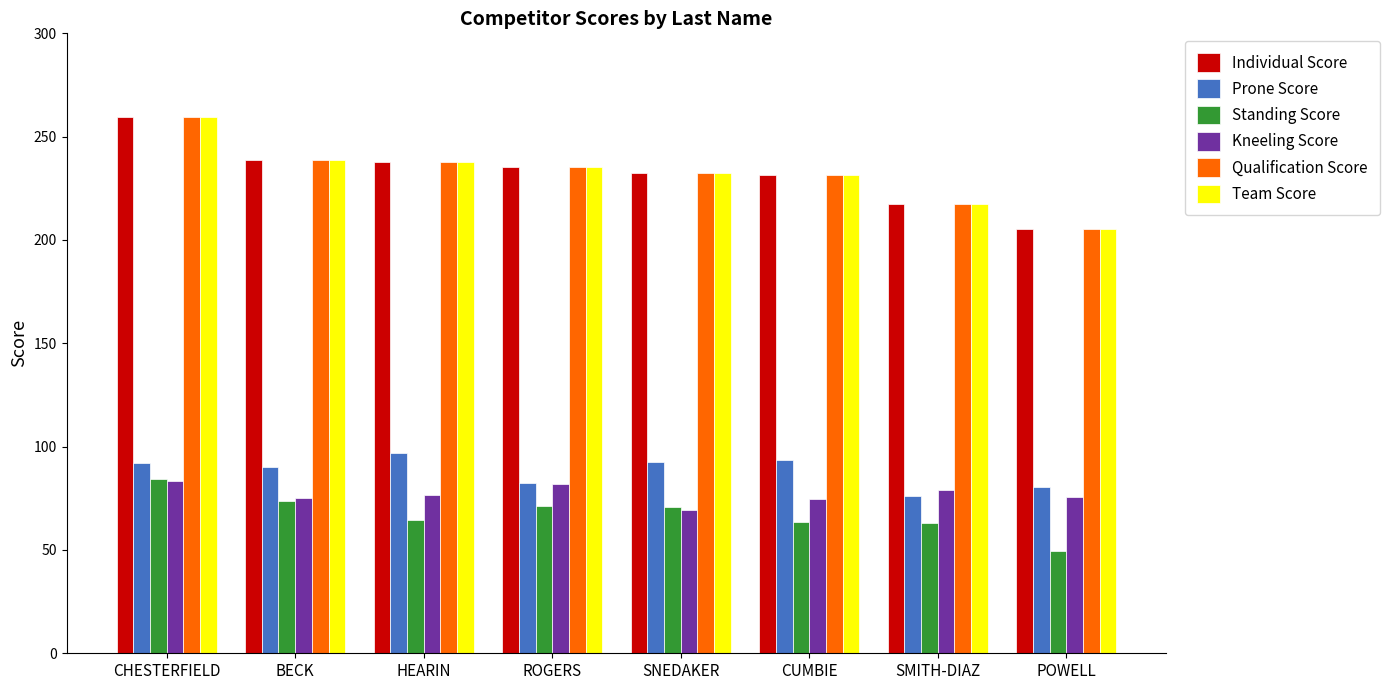

The Standing Score series shows 70.8 at SNEDAKER. True or false?

True